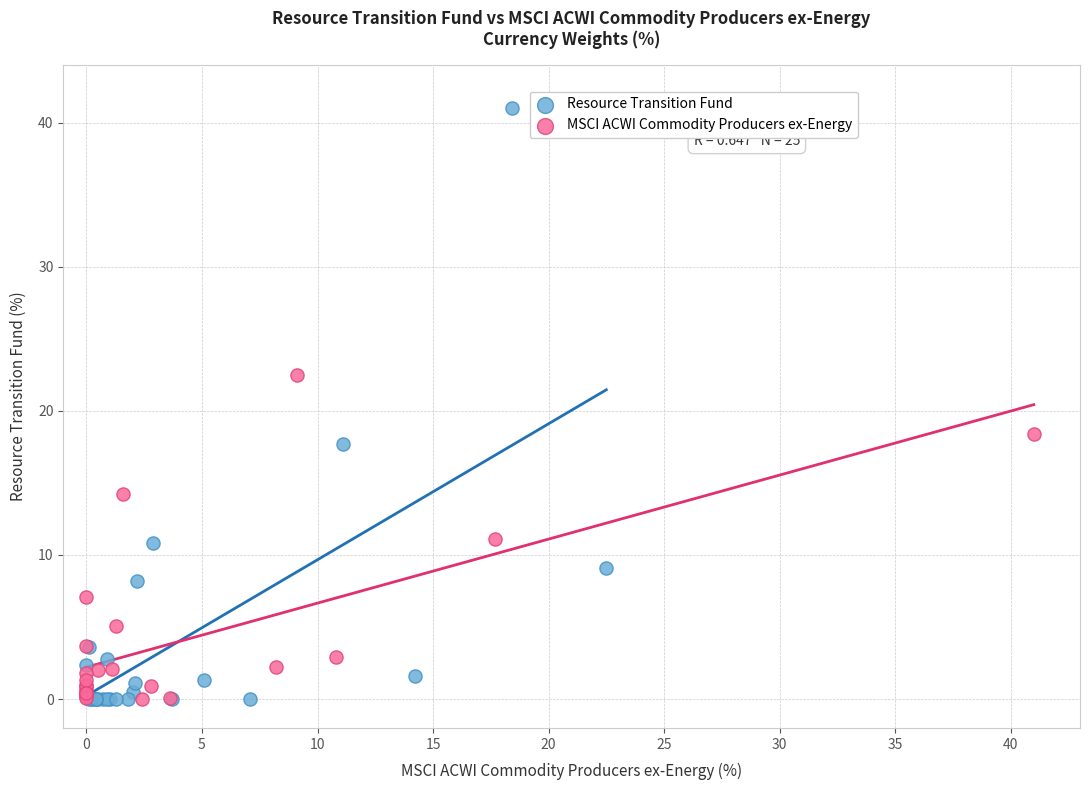

Which series has the widest spread of Y values?

Resource Transition Fund